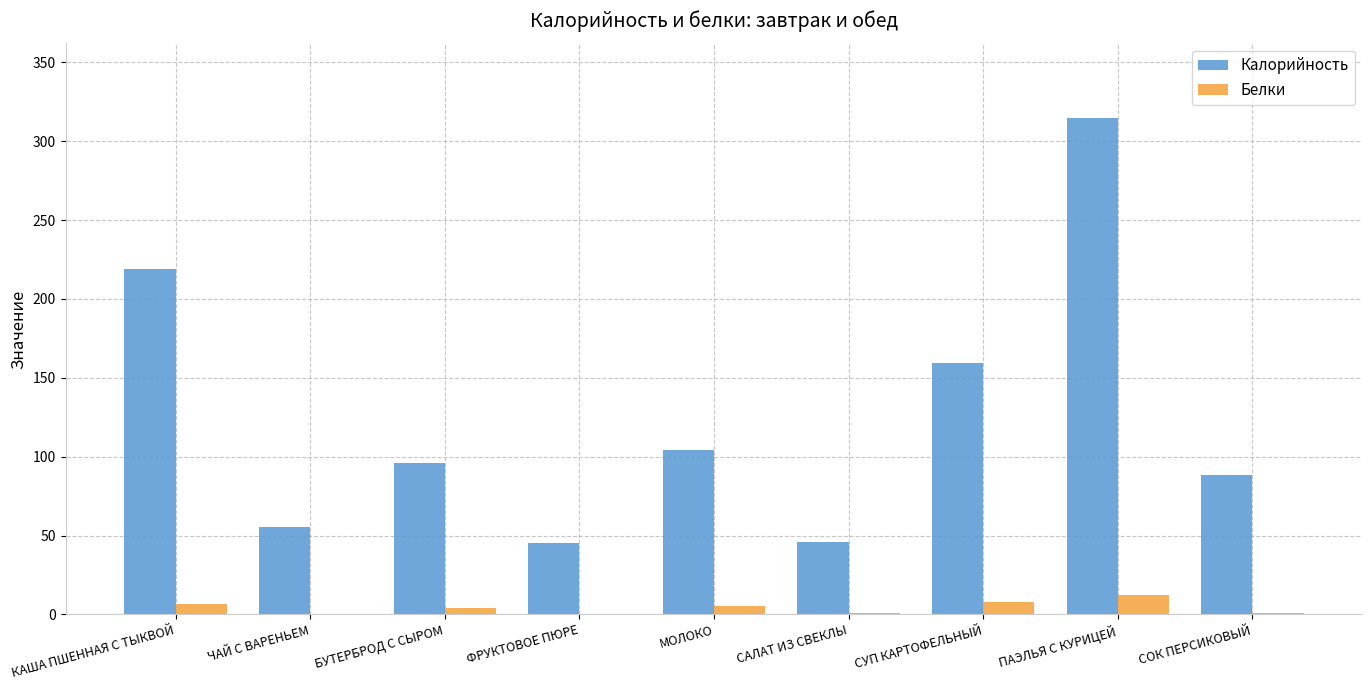

Between МОЛОКО and САЛАТ ИЗ СВЕКЛЫ, which series saw the biggest shift?

Калорийность